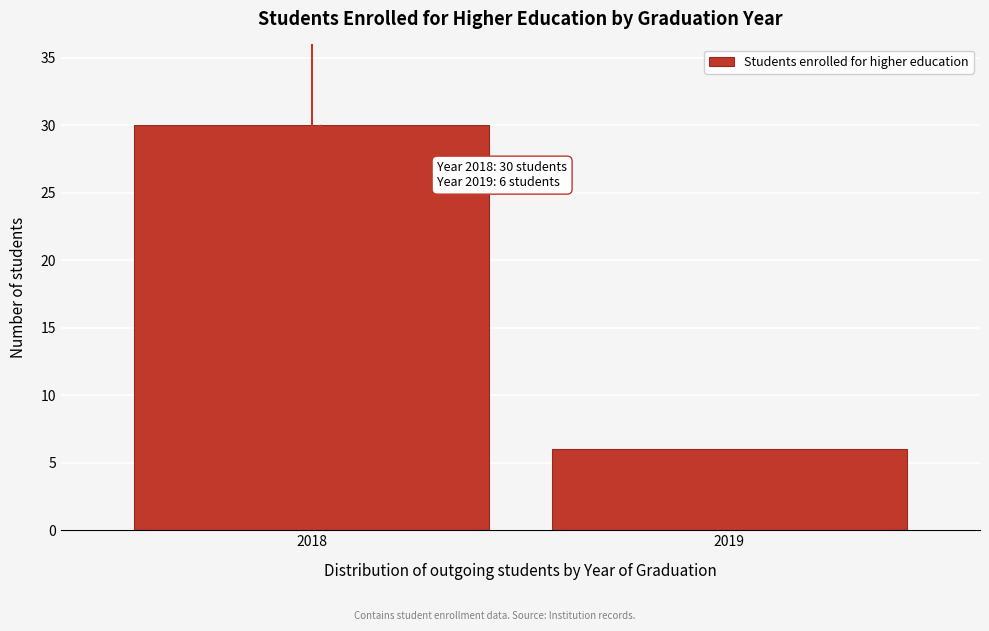

Reading left to right, transcribe all the data shown in this chart.

30	6